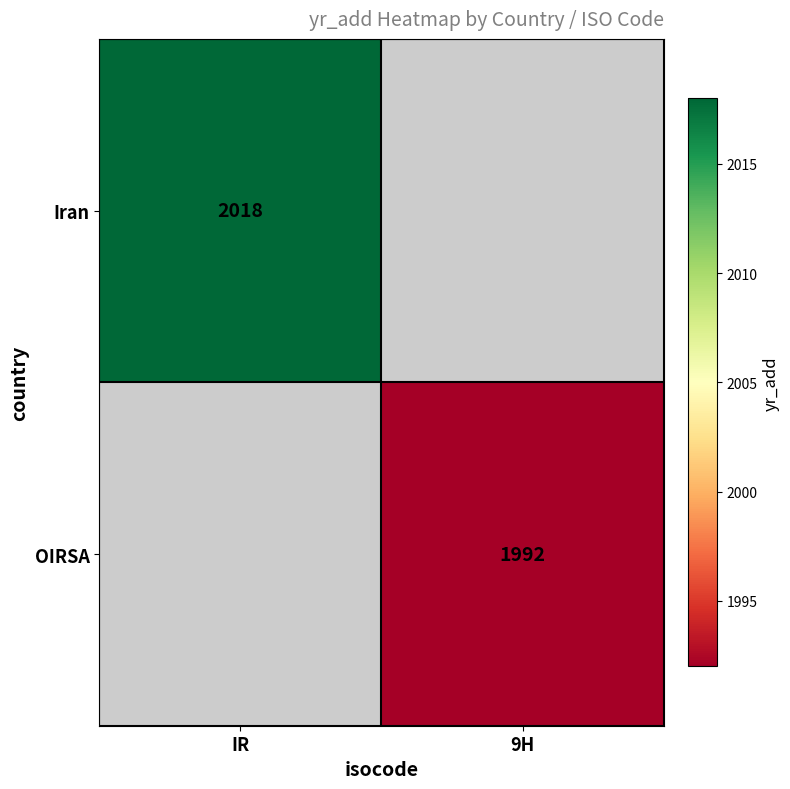

The value of Iran at IR is 2018. True or false?

True